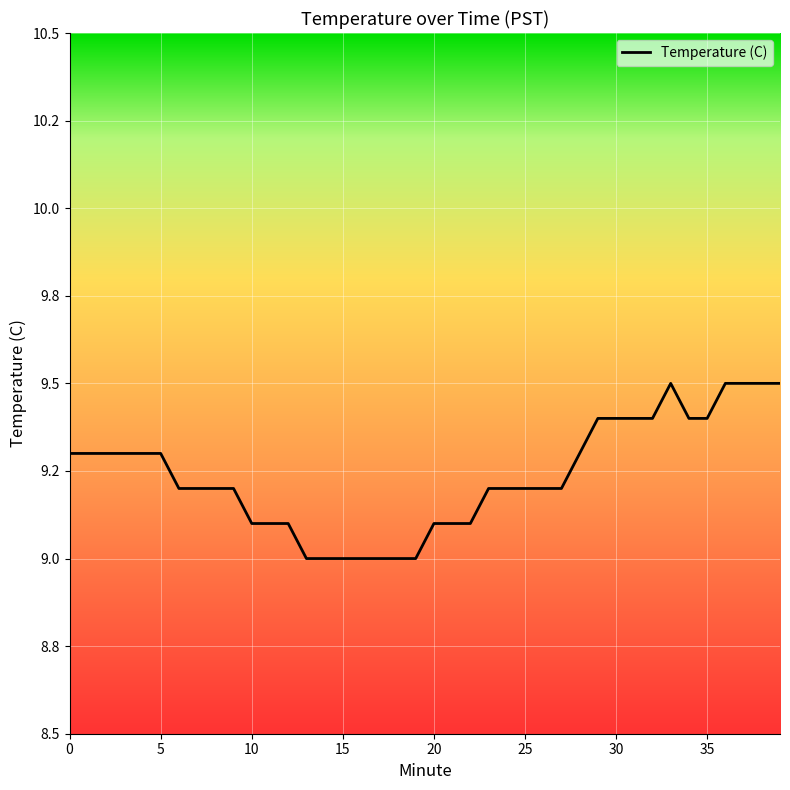

Does the chart have visible grid lines?

Yes